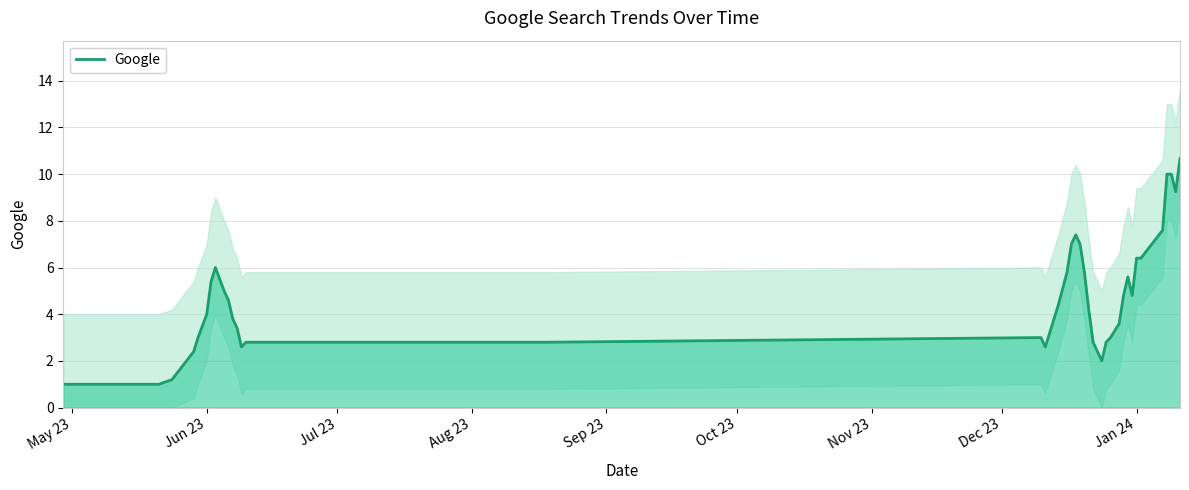

Which category has the lowest value across all series?

May 23